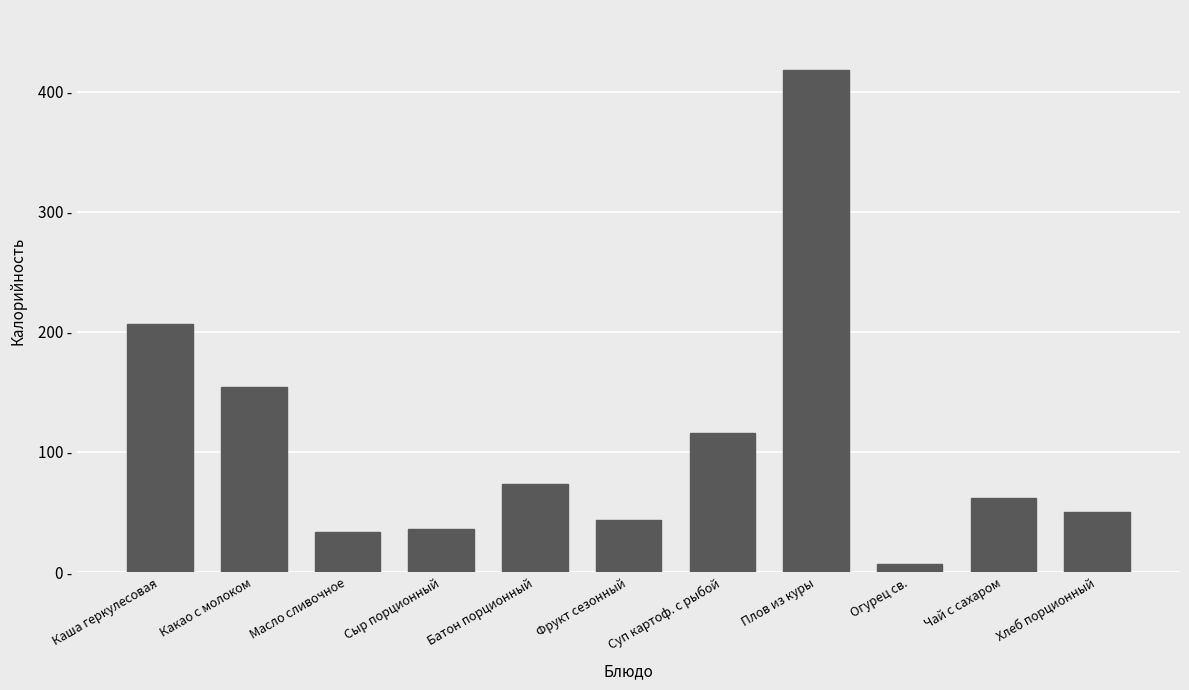

Are the bars grouped side by side (vs. stacked)?

No